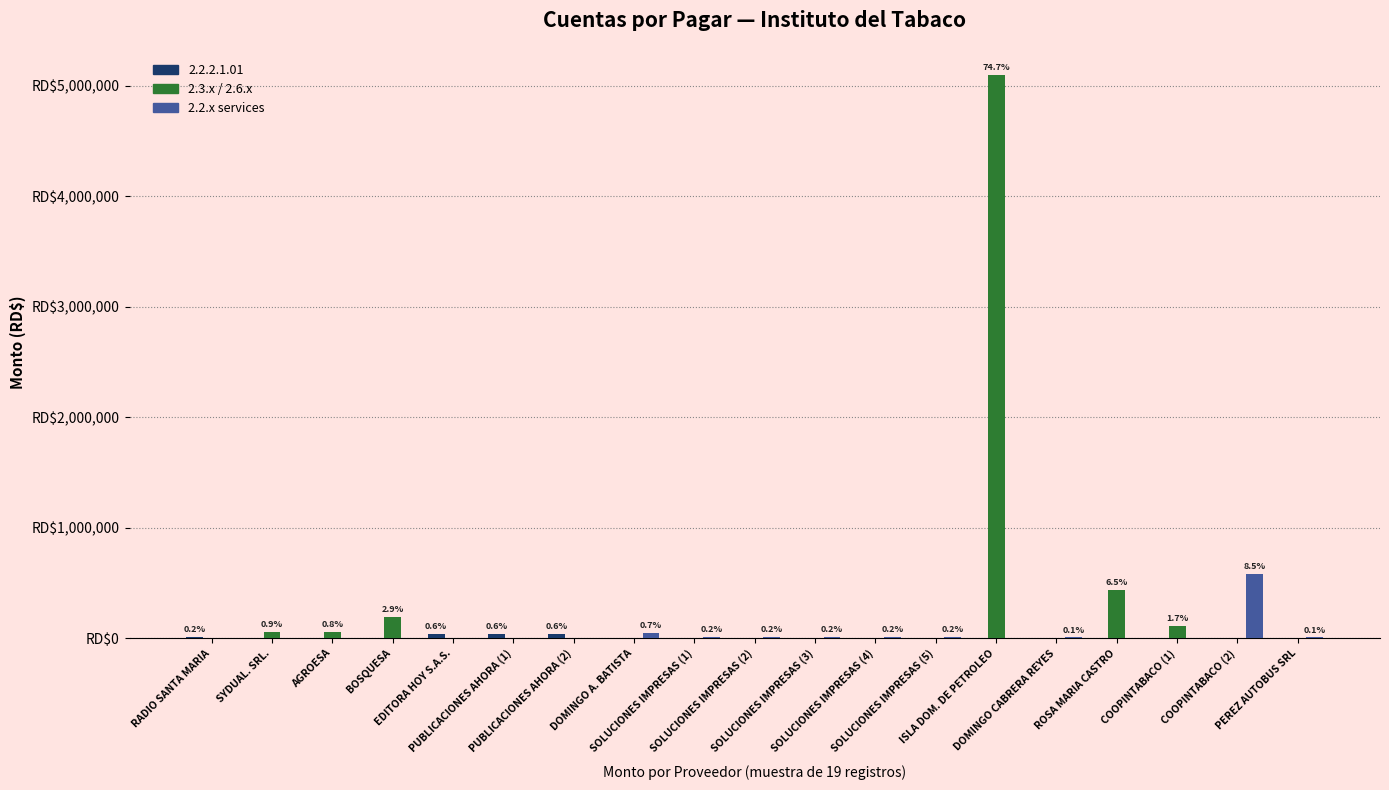

Are the bars grouped side by side (vs. stacked)?

Yes